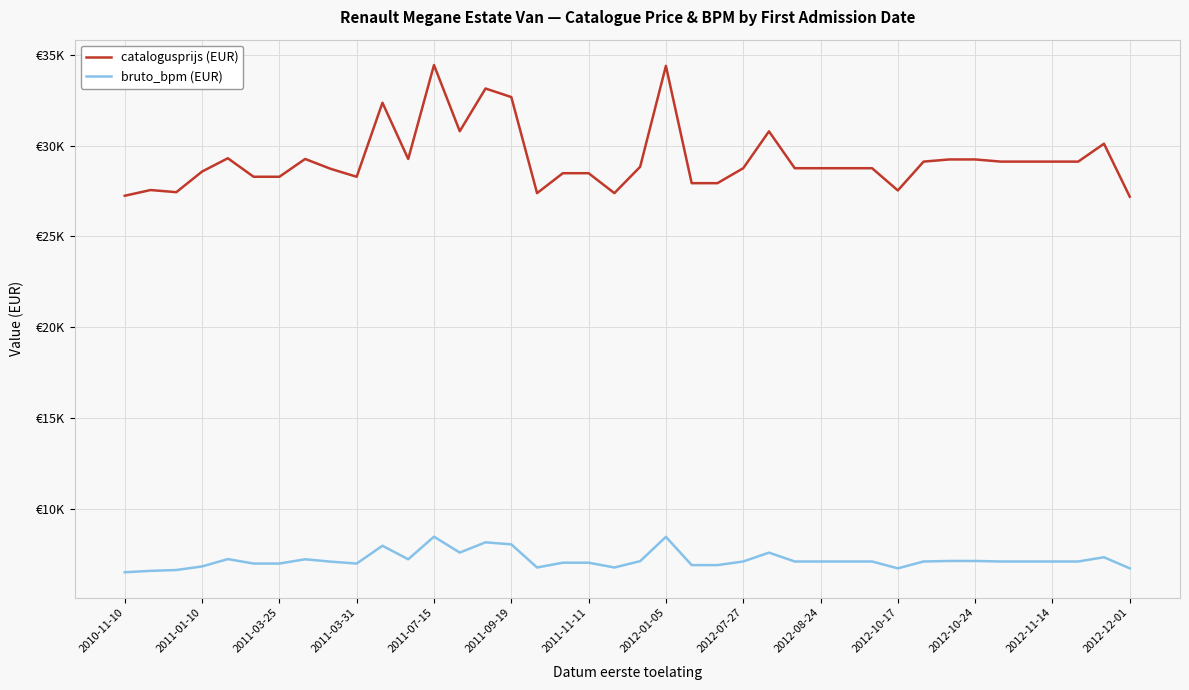

Which series has the largest range (max minus min)?

catalogusprijs (EUR)